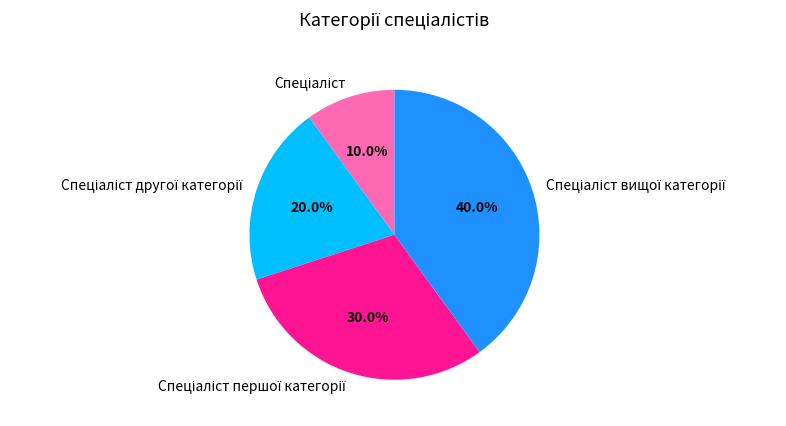

Is there any slice that represents more than half of the pie?

No